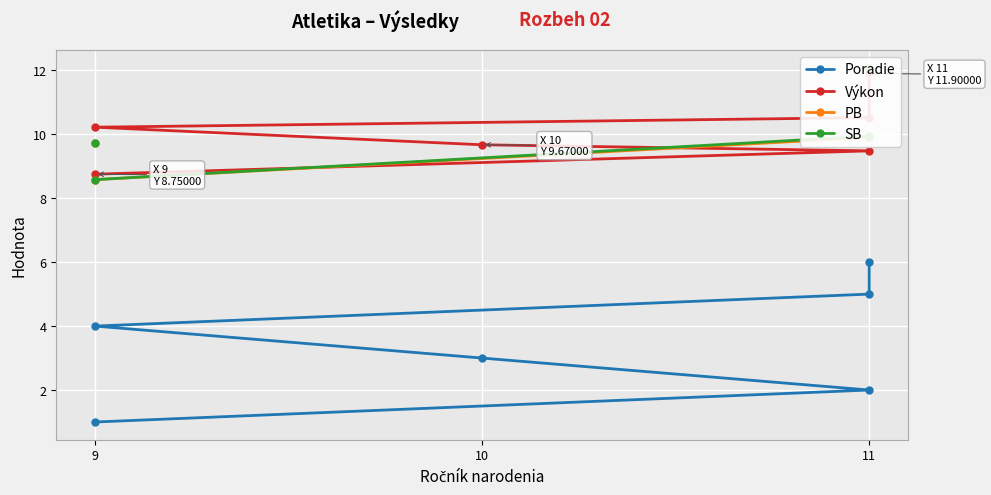

How many lines are shown in the chart?

4